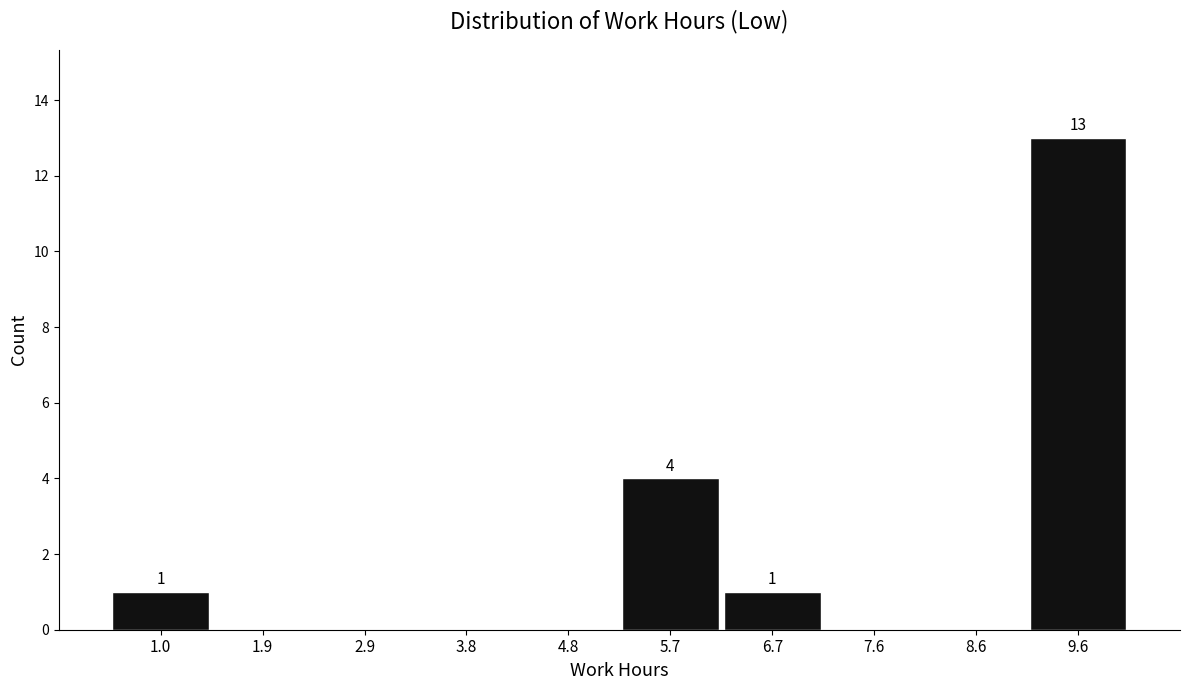

What is the sum of all values?

19